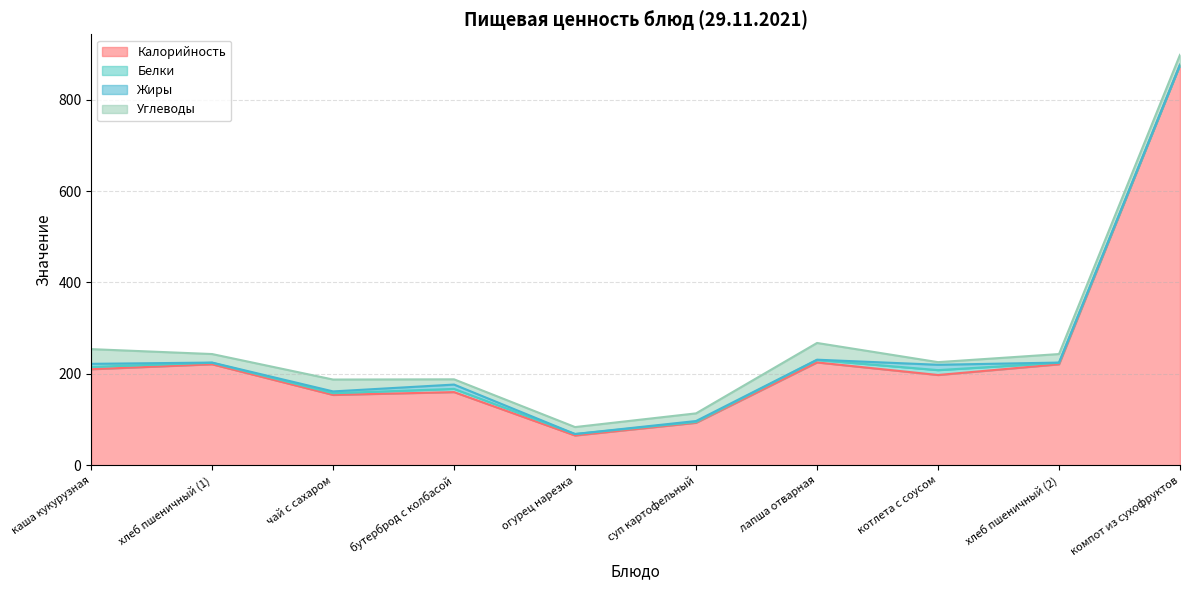

What is the difference between the maximum and minimum values in the Калорийность series?

810.8